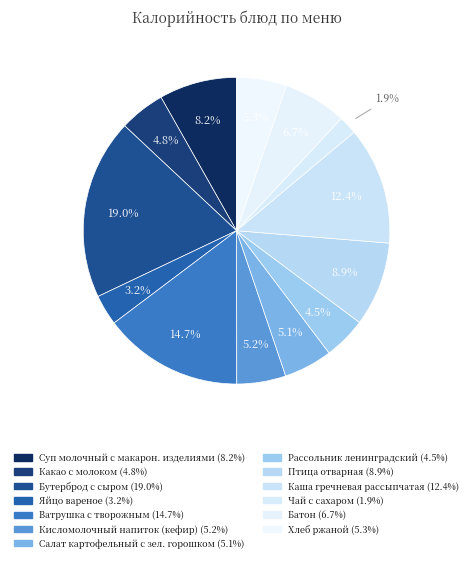

True or false: Батон accounts for 1% of the total.

False